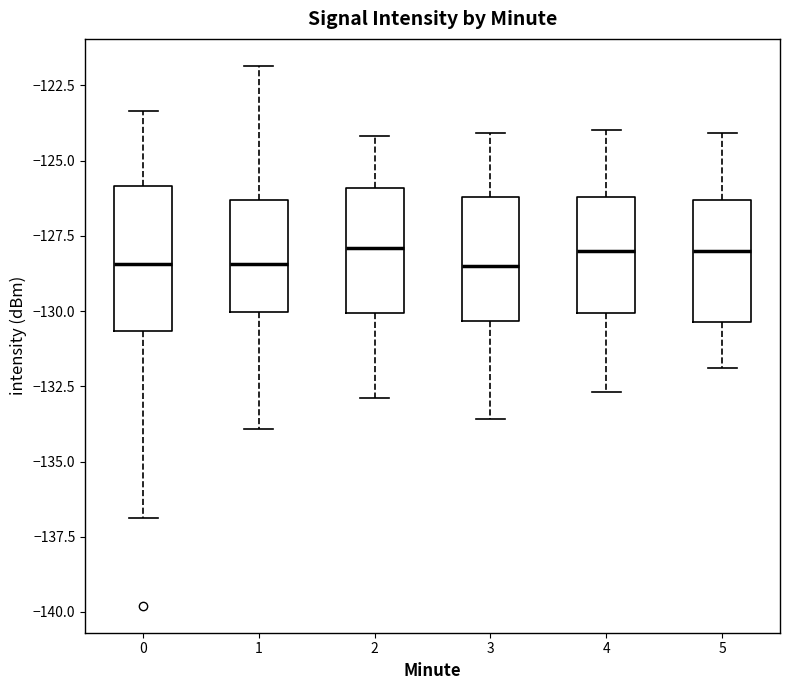

Where is the lower edge of the box at x = 0 on the y-axis? The values are not printed on the chart, so give them approximately, as read against the axis.

-130.5